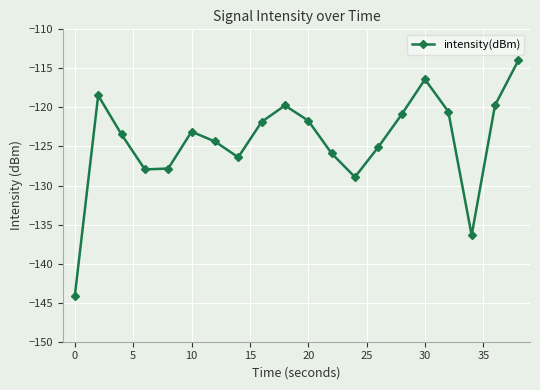

What is the value of the 10th point from the left?

-119.7